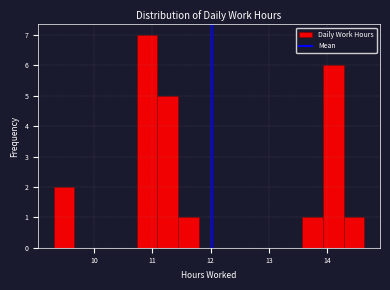

Read against the x-axis, roughly where is the centre of the tallest bar?

10.9